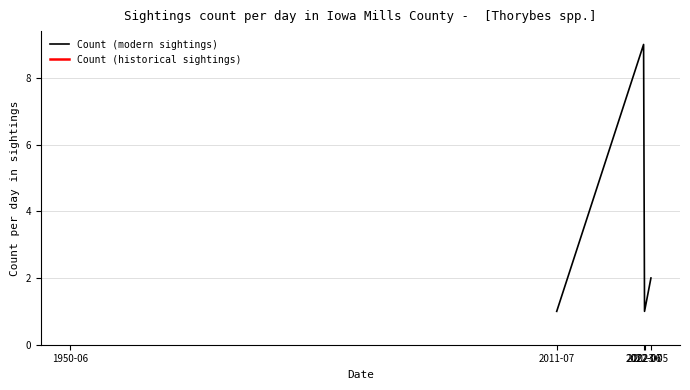

What value does the data have at 2011-07-24?

1